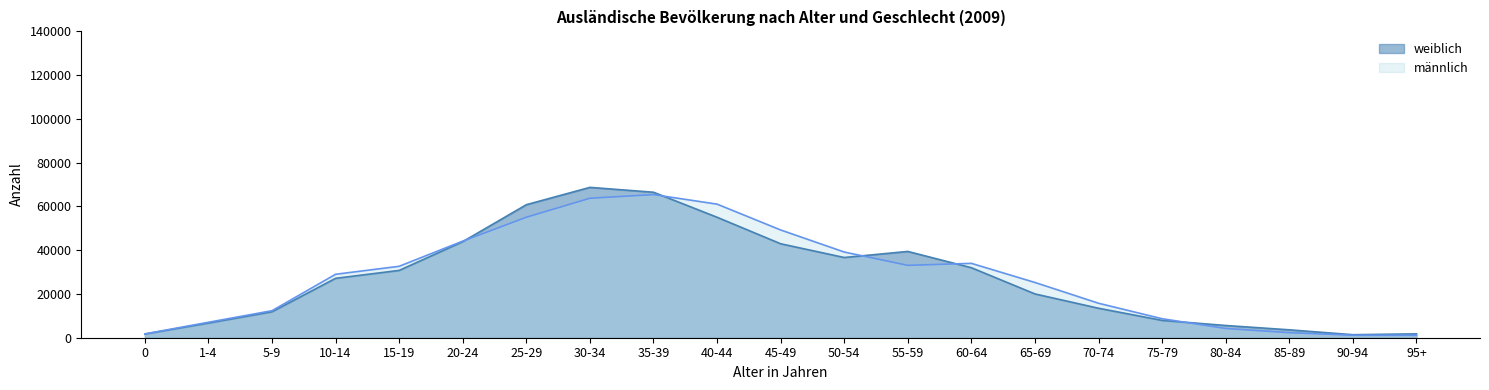

True or false: männlich has a value of 61054 at 40-44.

True